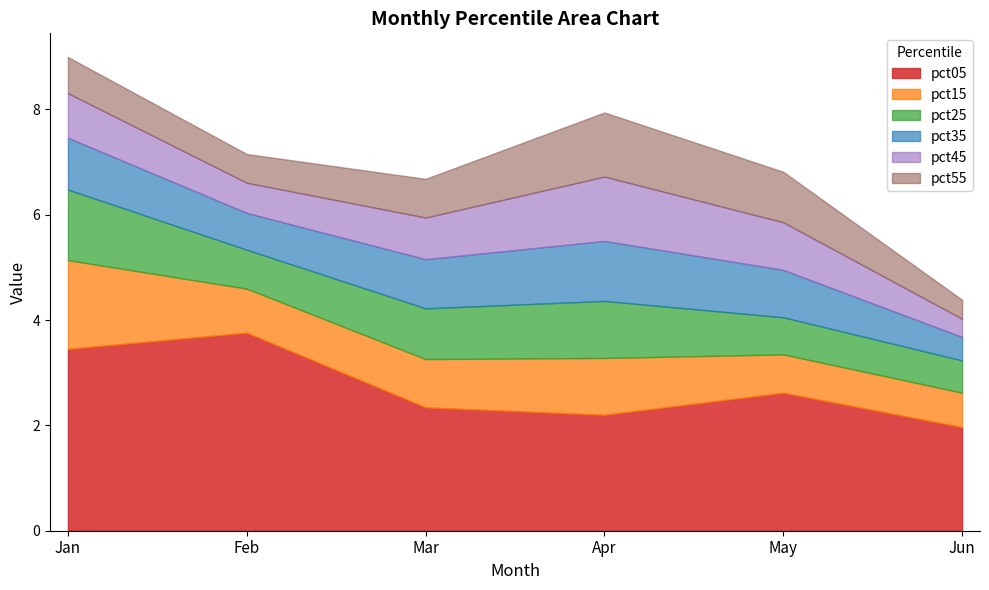

True or false: pct35 and pct15 cross at least once.

True